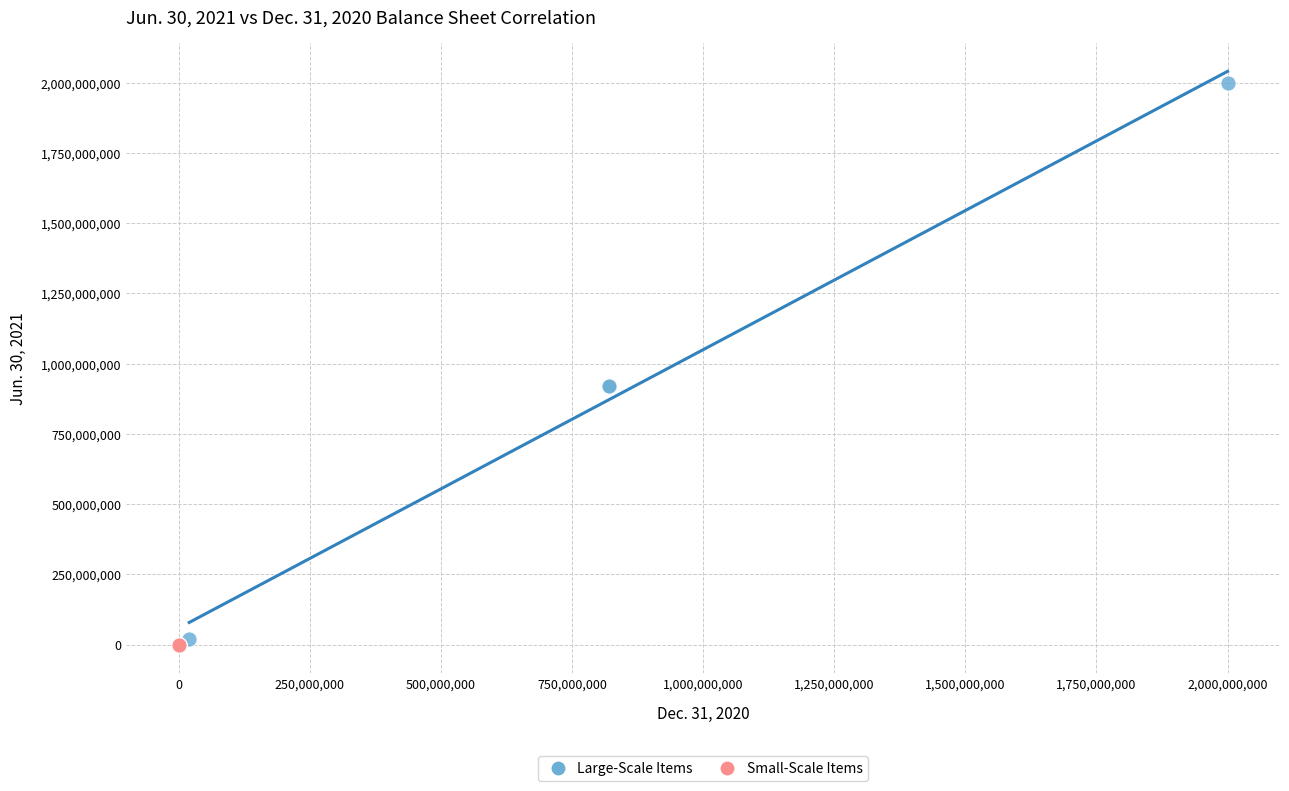

Which series has the widest spread of Y values?

Large-Scale Items